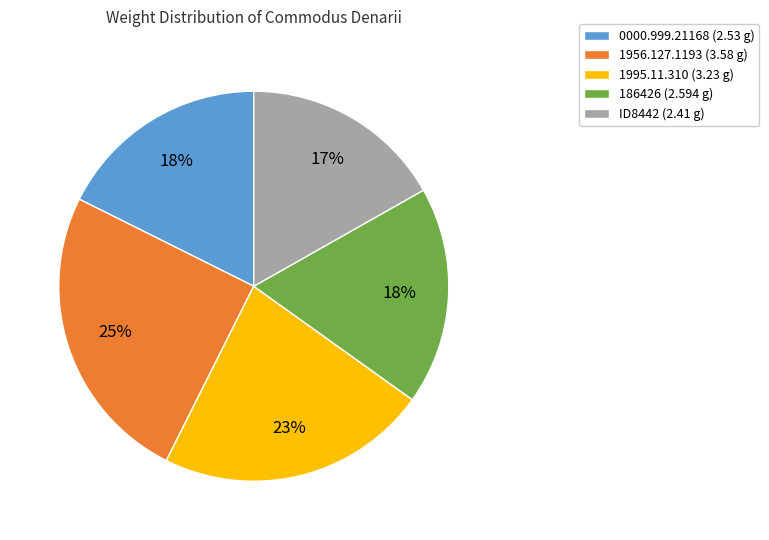

Is it true that ID8442 is 29% of the pie?

False